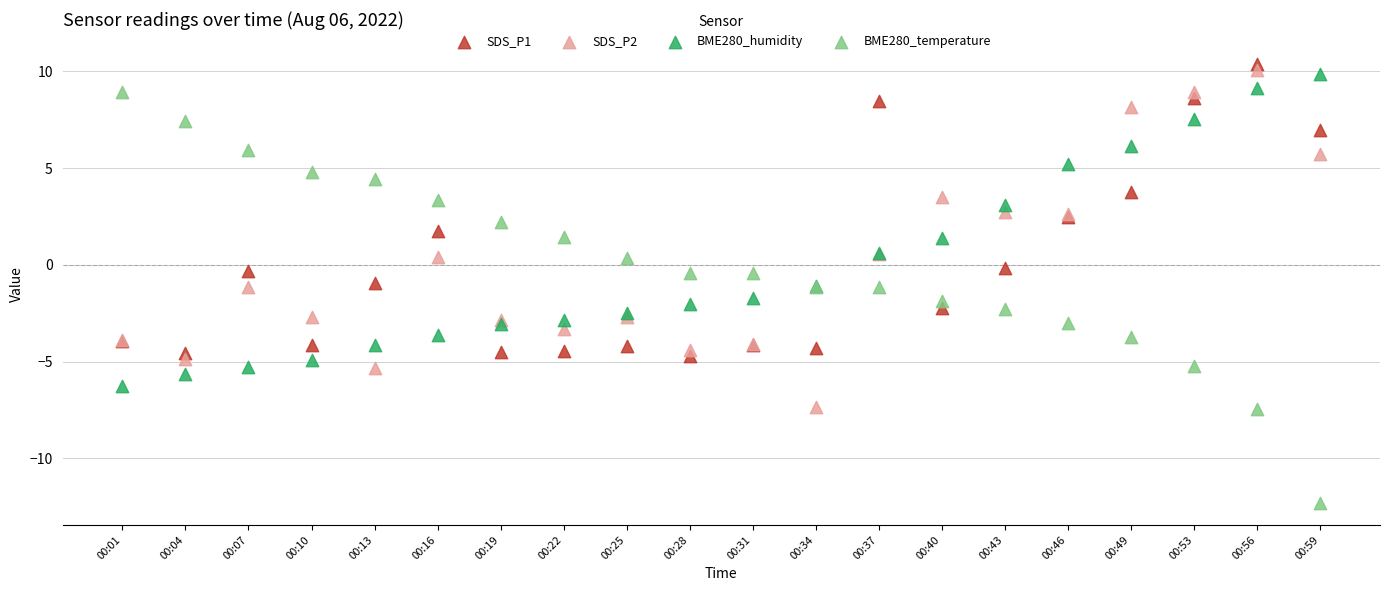

Which series has the largest Y range (max minus min)?

BME280_temperature